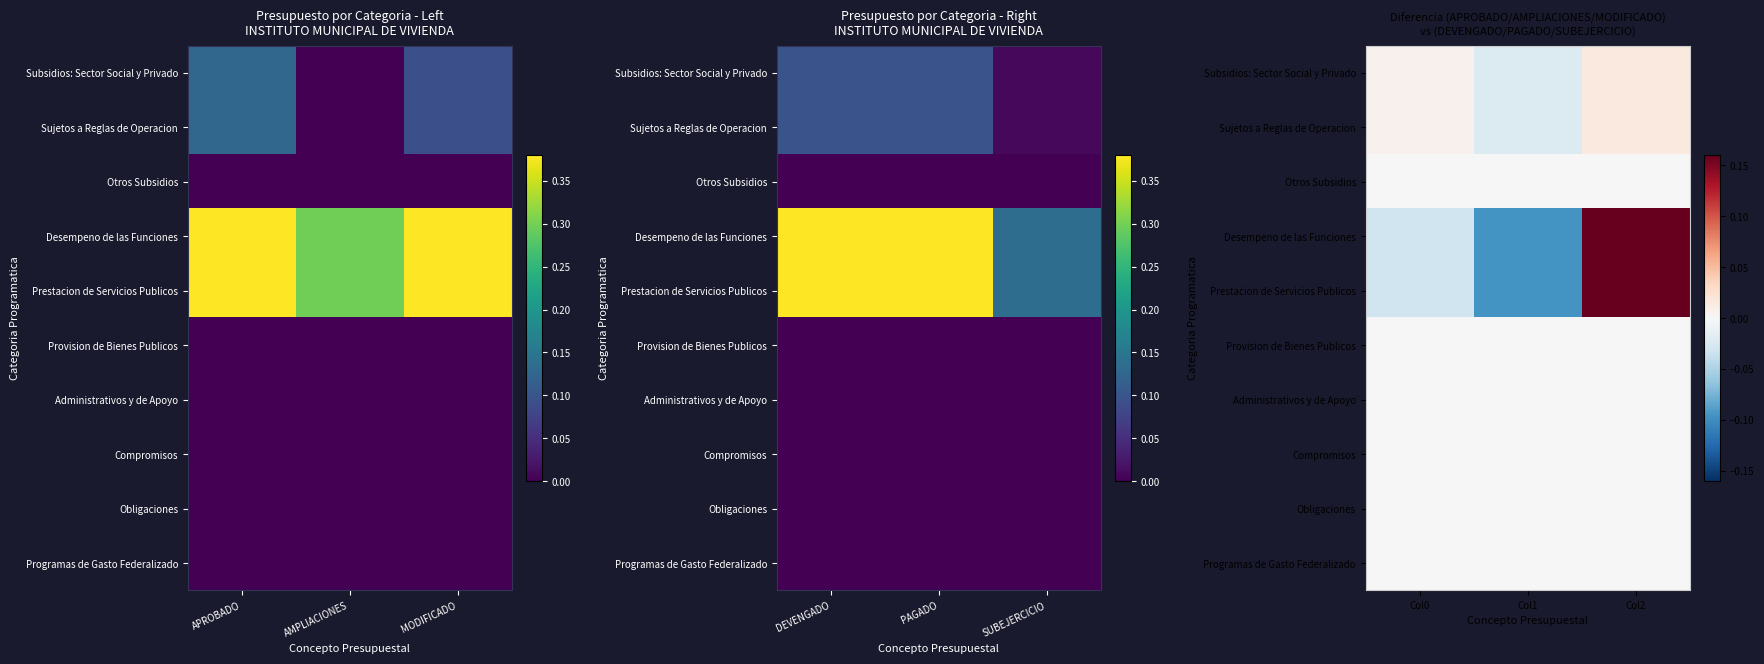

At which category is the sum across all series the highest?

Col2